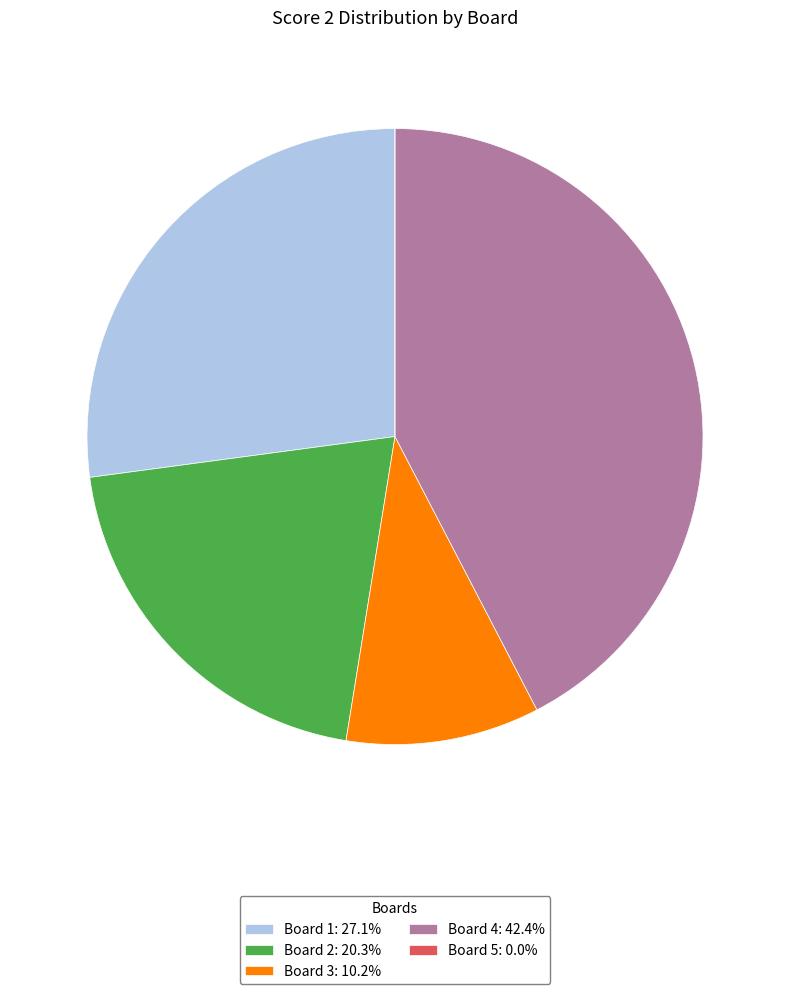

Is there a majority slice in this chart?

No